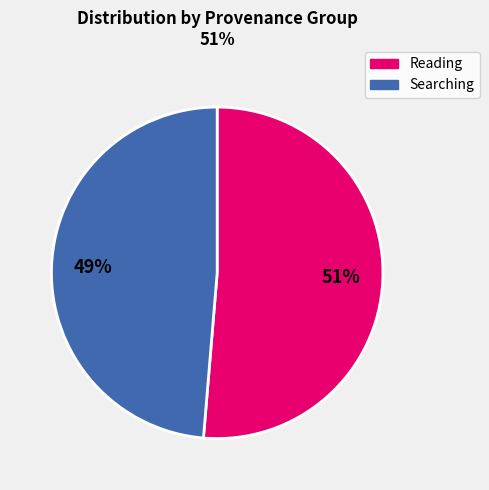

Count the number of slices in the pie.

2